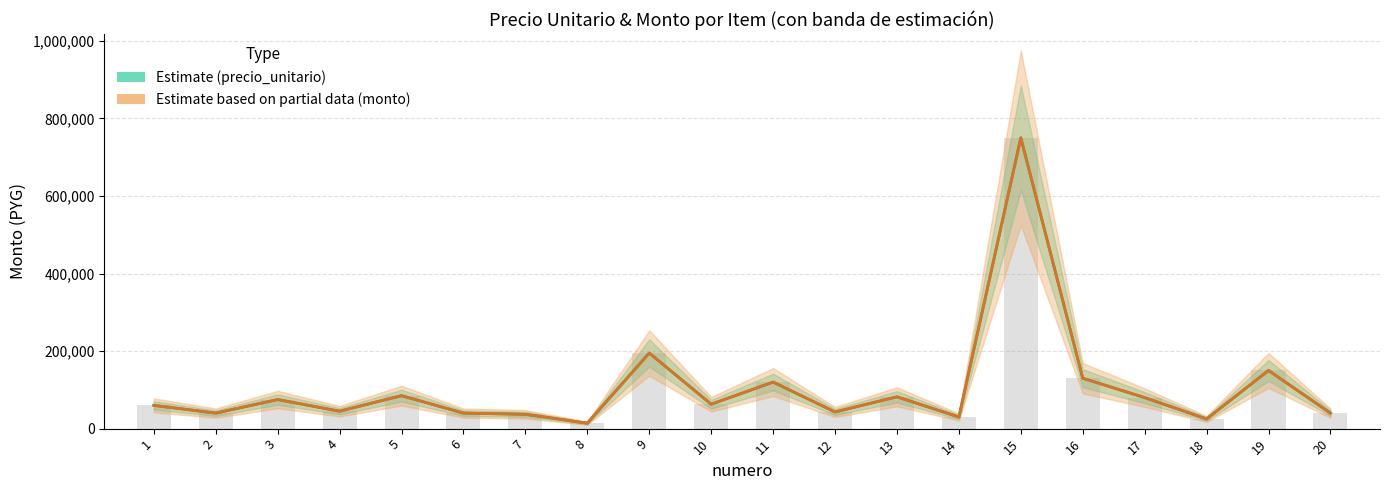

Are the bars grouped side by side (vs. stacked)?

Yes